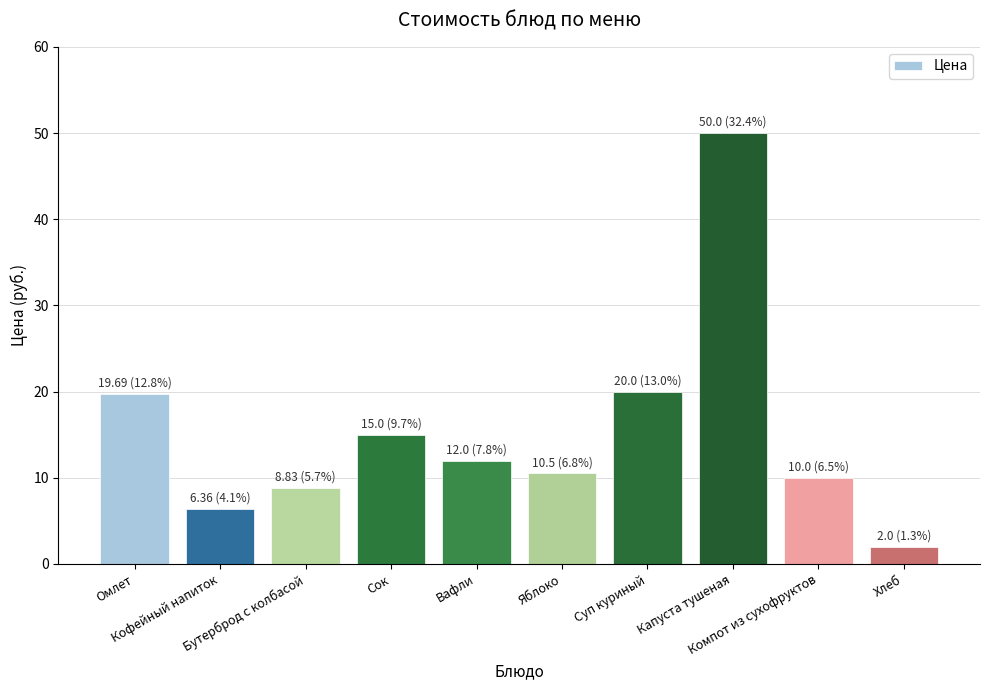

What is the difference between the second highest and second lowest values?

13.6